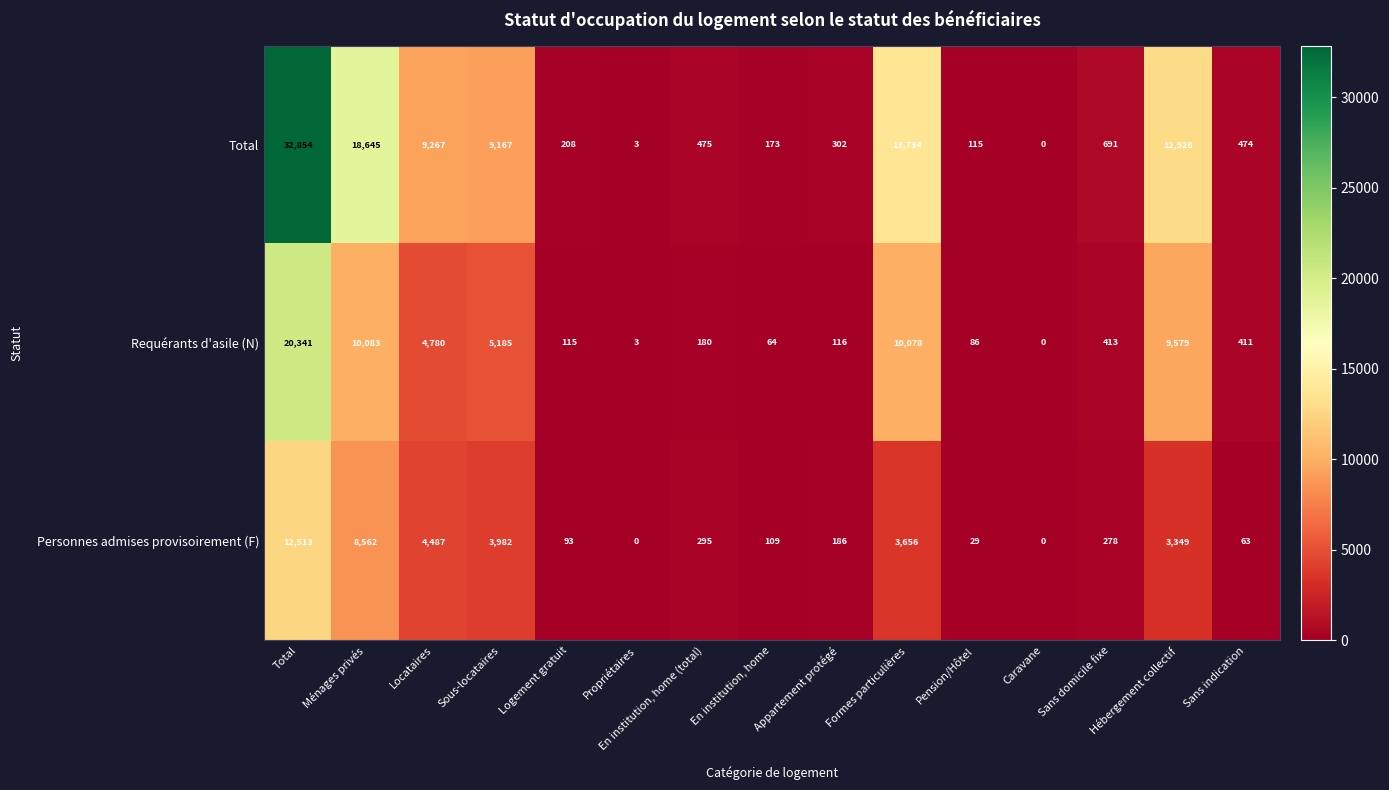

How many data points in Personnes admises provisoirement (F) are less than 278?

7